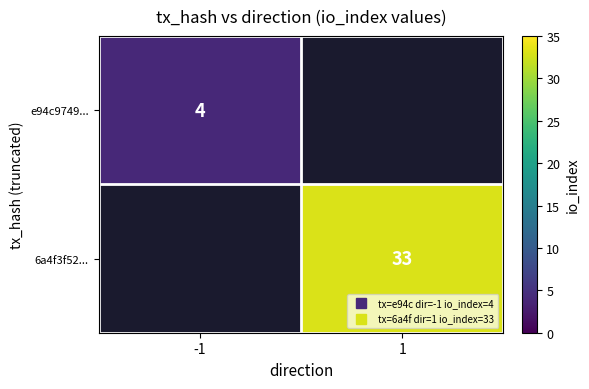

Is the value of 6a4f3f52... at 1 greater than the value of e94c9749... at -1?

Yes